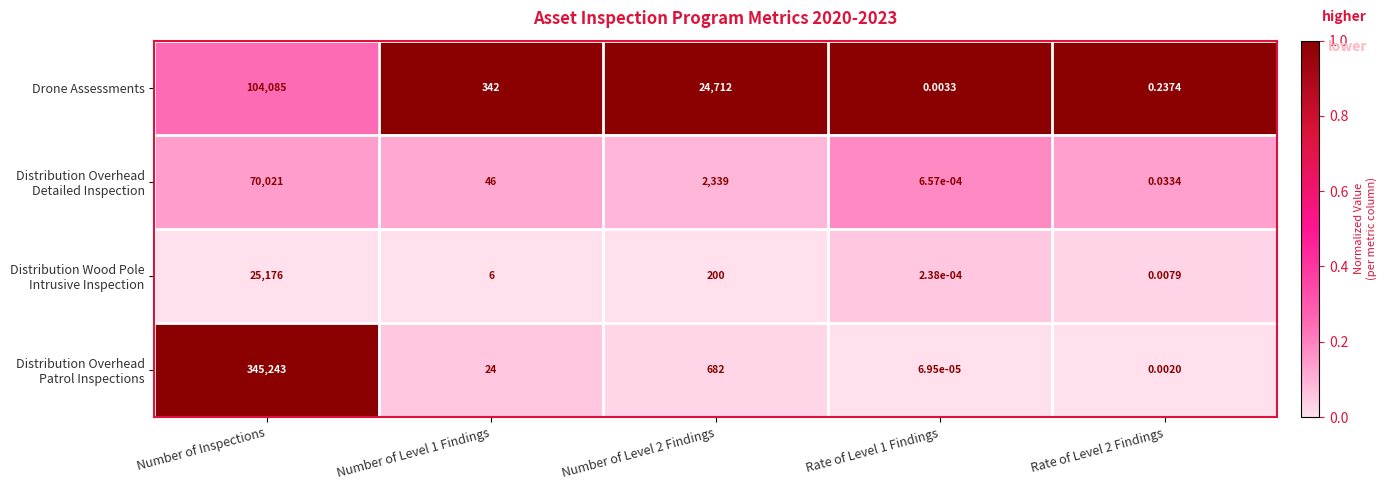

What is the maximum value shown in the chart?

345243.0